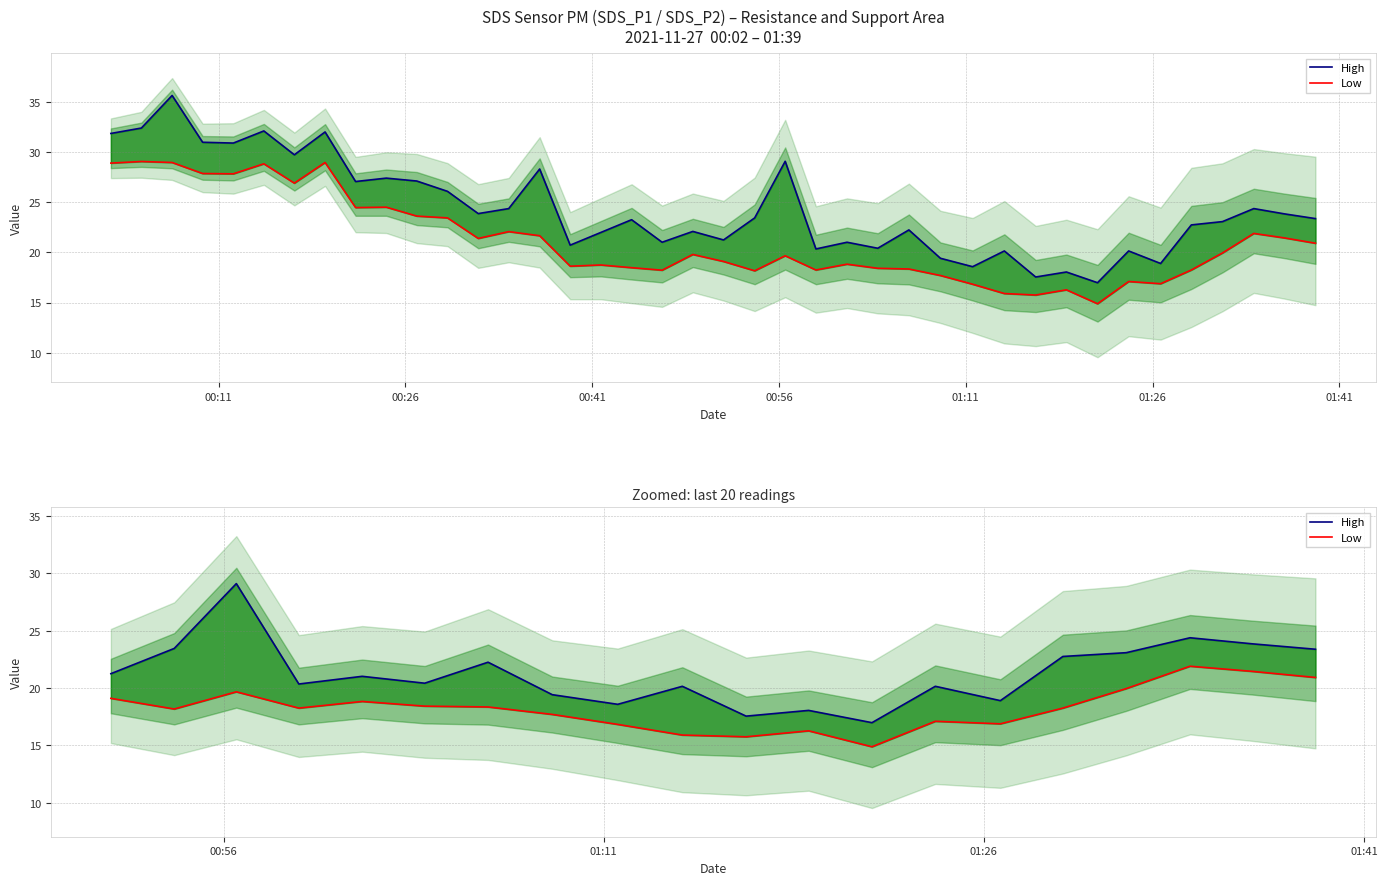

In High, how many points are higher than both neighbors (excluding endpoints)?

7